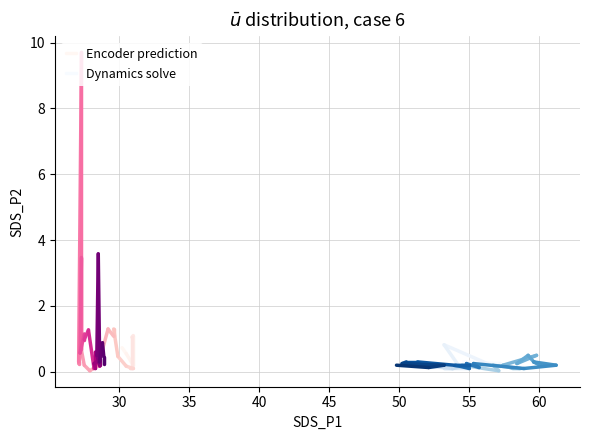

Which series has the widest spread of values?

Encoder prediction